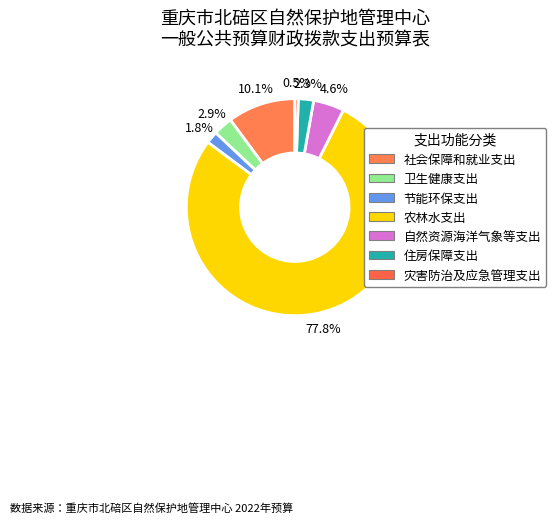

To the nearest percent, what is the average slice percentage?

14%